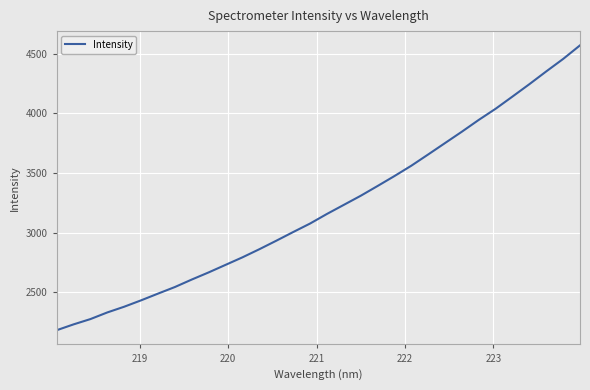

How many series are shown in this chart?

1